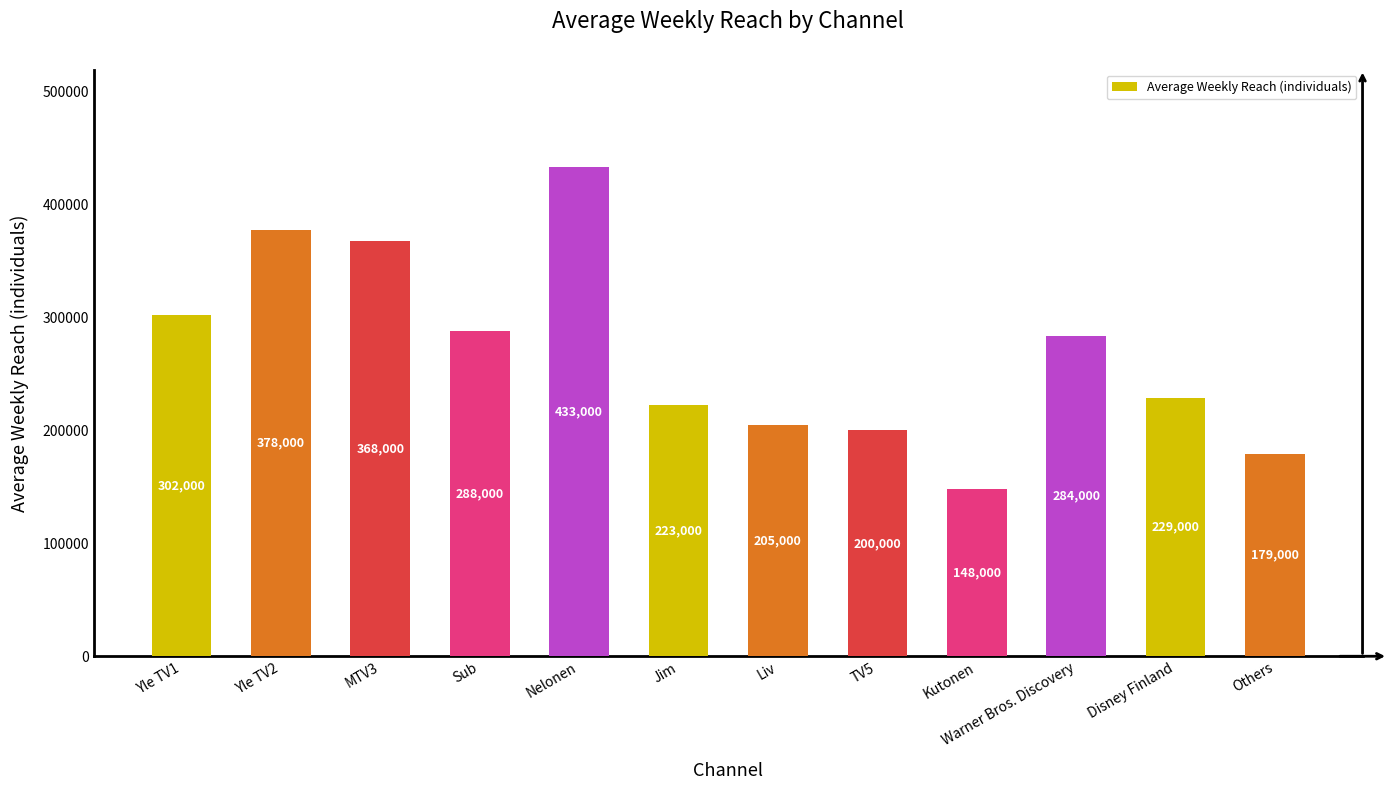

At which category does the chart reach its peak across all series?

Nelonen